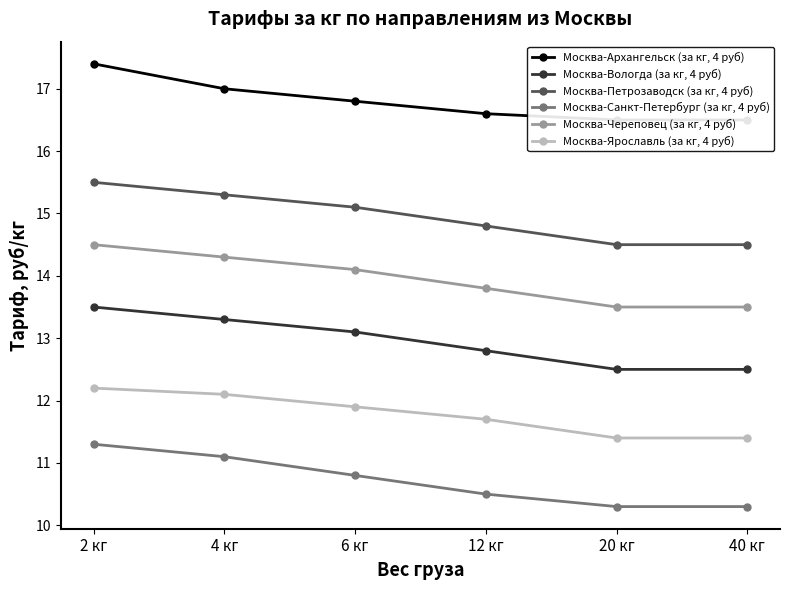

Reading left to right, what are all the values shown in this chart?

Москва-Архангельск (за кг, 4 руб): 2 кг=17.4	4 кг=17.0	6 кг=16.8	12 кг=16.6	20 кг=16.5	40 кг=16.5
Москва-Вологда (за кг, 4 руб): 2 кг=13.5	4 кг=13.3	6 кг=13.1	12 кг=12.8	20 кг=12.5	40 кг=12.5
Москва-Петрозаводск (за кг, 4 руб): 2 кг=15.5	4 кг=15.3	6 кг=15.1	12 кг=14.8	20 кг=14.5	40 кг=14.5
Москва-Санкт-Петербург (за кг, 4 руб): 2 кг=11.3	4 кг=11.1	6 кг=10.8	12 кг=10.5	20 кг=10.3	40 кг=10.3
Москва-Череповец (за кг, 4 руб): 2 кг=14.5	4 кг=14.3	6 кг=14.1	12 кг=13.8	20 кг=13.5	40 кг=13.5
Москва-Ярославль (за кг, 4 руб): 2 кг=12.2	4 кг=12.1	6 кг=11.9	12 кг=11.7	20 кг=11.4	40 кг=11.4